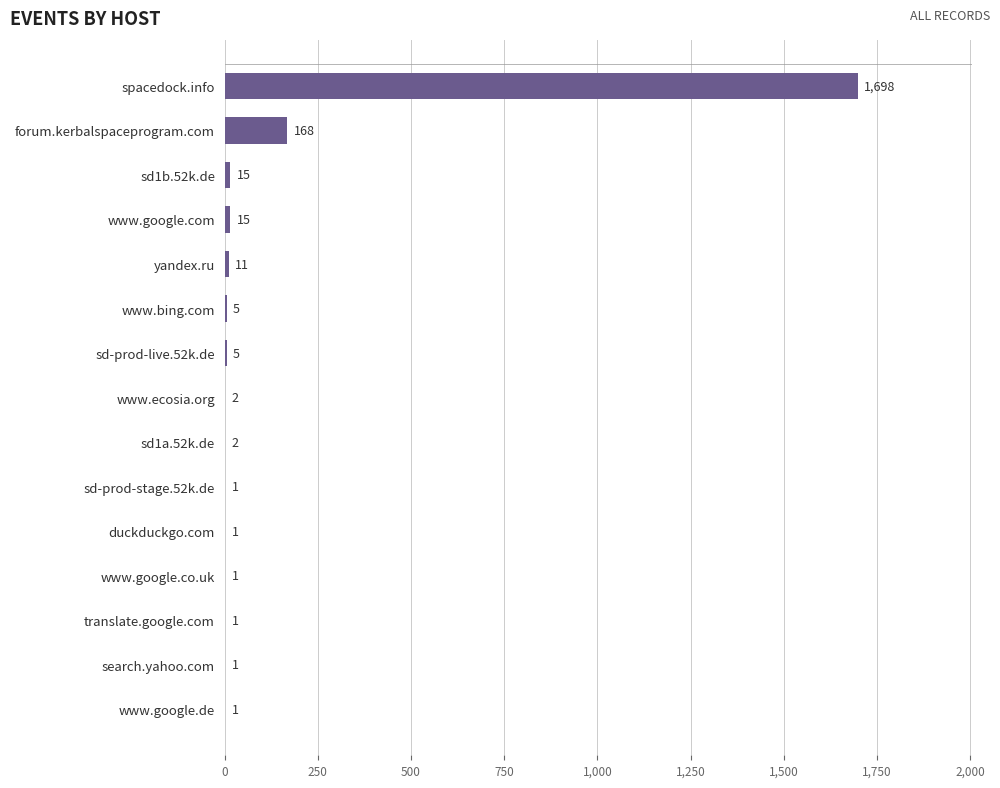

Reading top to bottom, what are all the values shown in this chart?

spacedock.info=1698	forum.kerbalspaceprogram.com=168	sd1b.52k.de=15	www.google.com=15	yandex.ru=11	www.bing.com=5	sd-prod-live.52k.de=5	www.ecosia.org=2	sd1a.52k.de=2	sd-prod-stage.52k.de=1	duckduckgo.com=1	www.google.co.uk=1	translate.google.com=1	search.yahoo.com=1	www.google.de=1